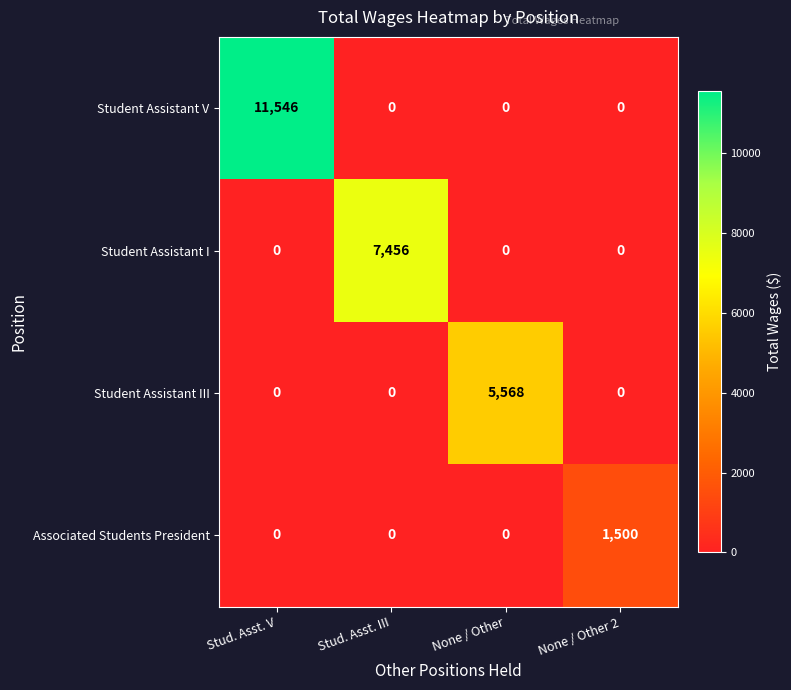

At which category is the sum across all series the highest?

Stud. Asst. V